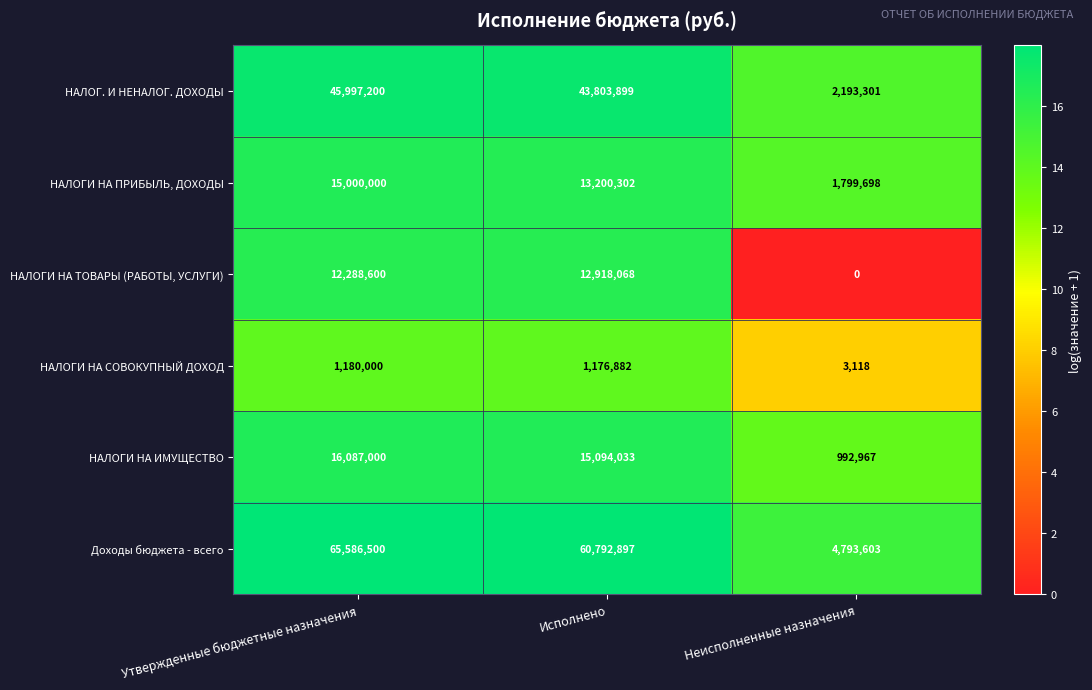

Reading right to left, transcribe all the data shown in this chart.

НАЛОГ. И НЕНАЛОГ. ДОХОДЫ: Неисполненные назначения=2193301	Исполнено=43803899	Утвержденные бюджетные назначения=45997200
НАЛОГИ НА ПРИБЫЛЬ, ДОХОДЫ: Неисполненные назначения=1799698	Исполнено=13200302	Утвержденные бюджетные назначения=15000000
НАЛОГИ НА ТОВАРЫ (РАБОТЫ, УСЛУГИ): Неисполненные назначения=0	Исполнено=12918068	Утвержденные бюджетные назначения=12288600
НАЛОГИ НА СОВОКУПНЫЙ ДОХОД: Неисполненные назначения=3118	Исполнено=1176882	Утвержденные бюджетные назначения=1180000
НАЛОГИ НА ИМУЩЕСТВО: Неисполненные назначения=992967	Исполнено=15094033	Утвержденные бюджетные назначения=16087000
Доходы бюджета - всего: Неисполненные назначения=4793603	Исполнено=60792897	Утвержденные бюджетные назначения=65586500